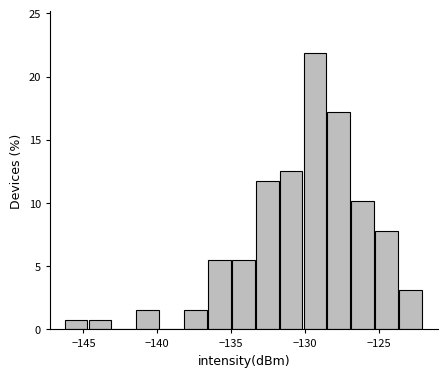

Around what value on the x-axis is the tallest bar? Give the approximate position of its centre, as read against the axis.

-129.5